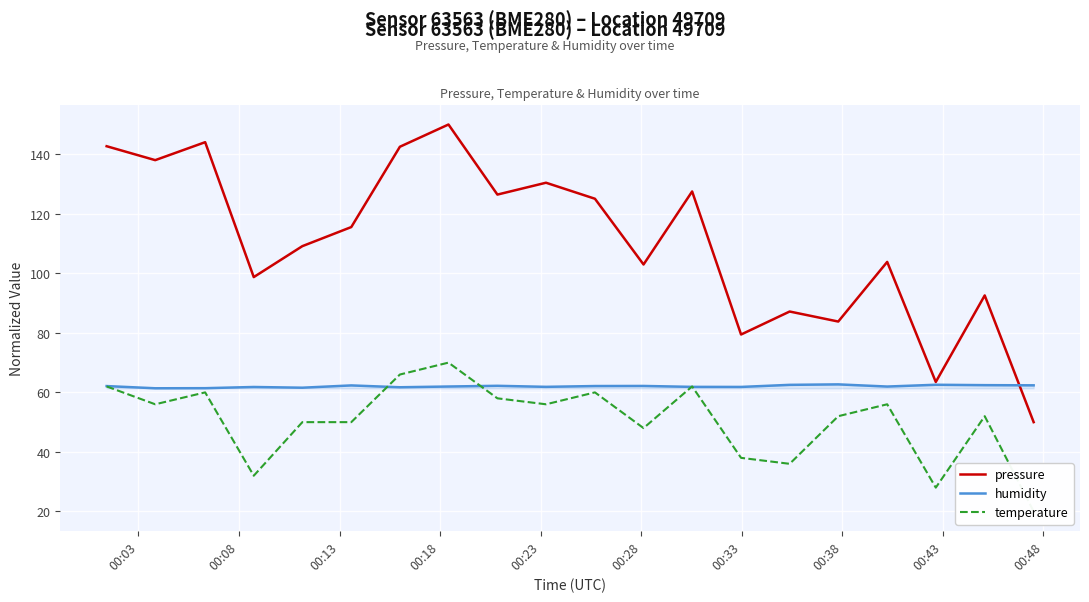

What is the minimum value for pressure?

50.0